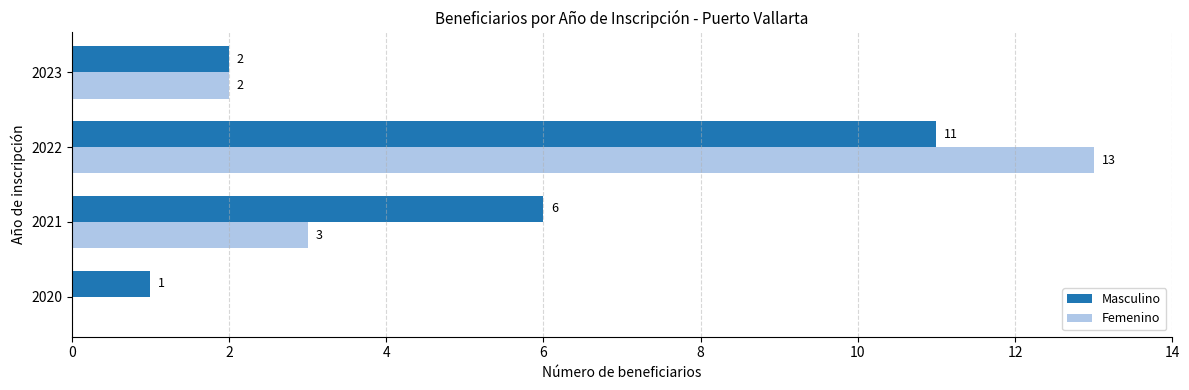

What is the sum of all Femenino values?

18